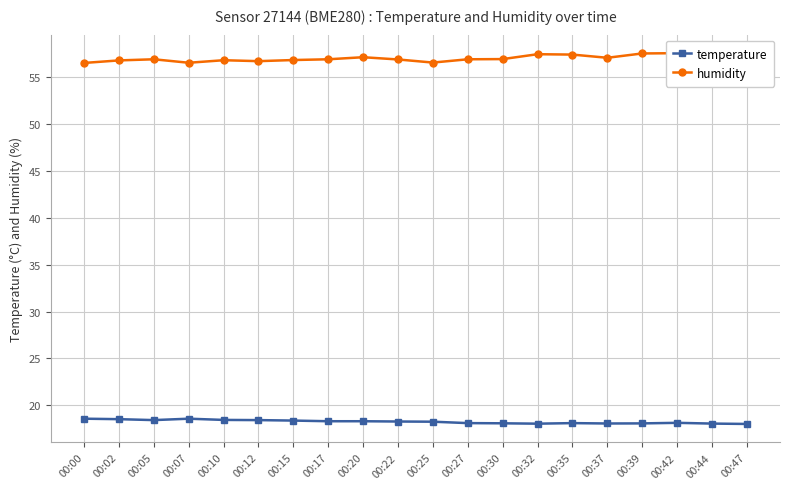

What is the value of the humidity point at the 8th from the left?

56.9